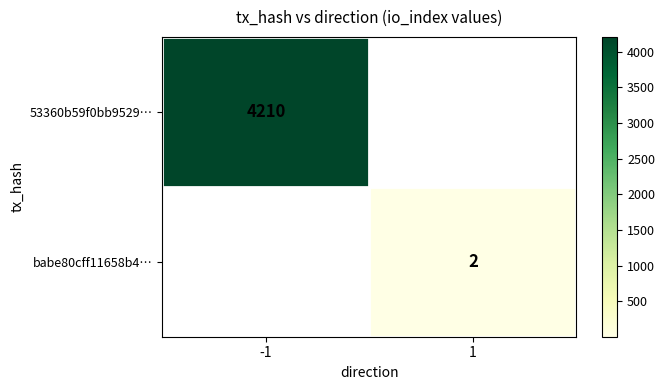

The value of babe80cff11658b4… at 1 is 2. True or false?

True